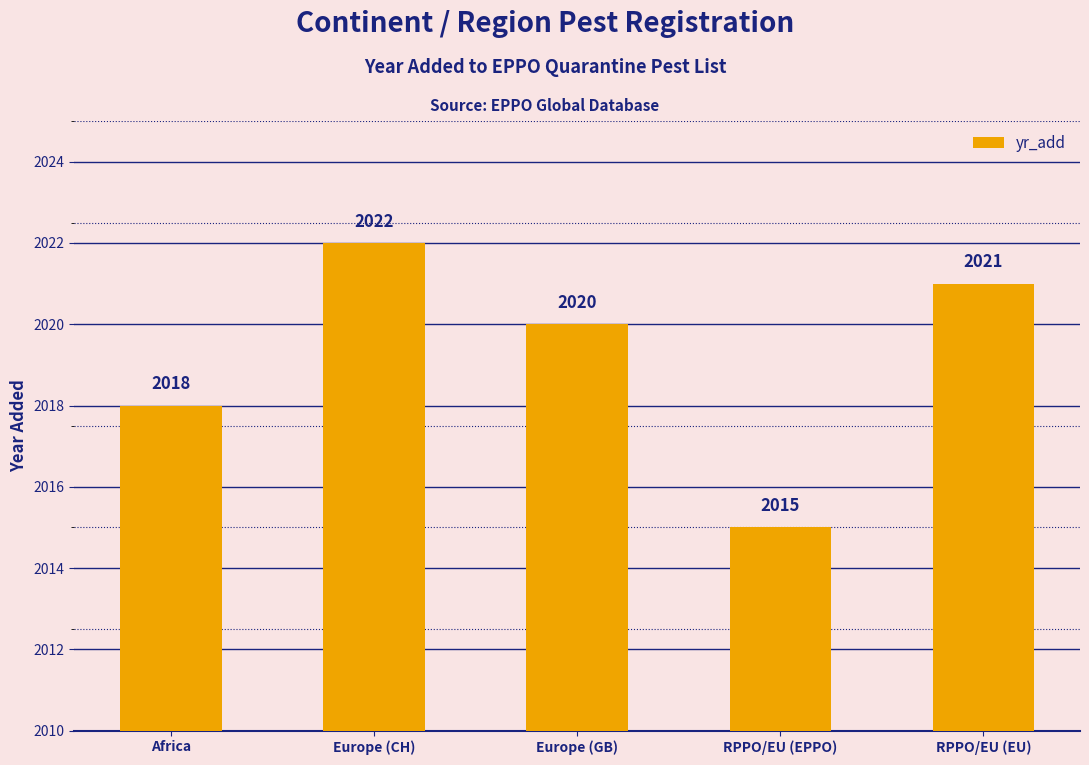

What is the change in value from Africa to Europe (GB)?

+2